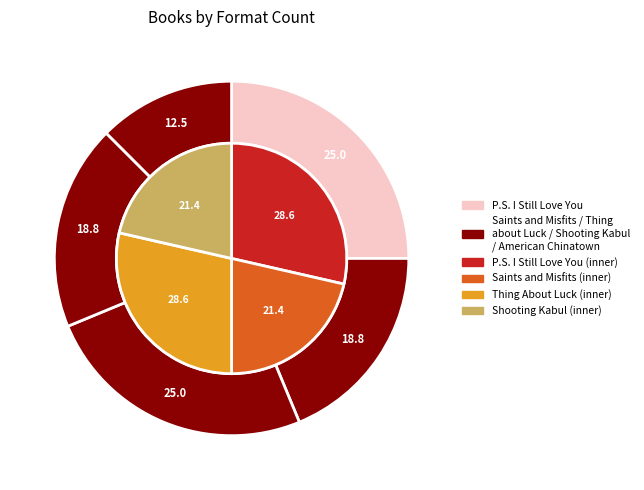

How many slices are in this pie chart?

5